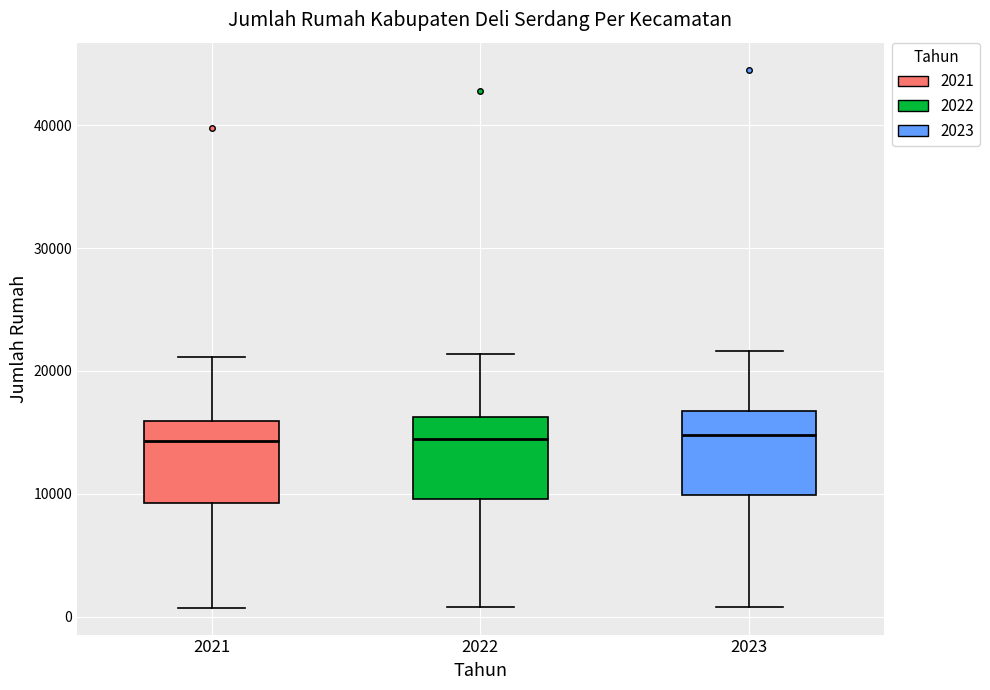

Reading left to right, transcribe this box plot: for each box, give where its median line is, the range the box spans, and where its two whiskers end, as read against the y-axis. The values are not printed on the chart, so give them approximately, as read against the axis.

2021: median 14000, box 9000 to 16000, whiskers 1000 to 21000
2022: median 14000, box 10000 to 16000, whiskers 1000 to 21000
2023: median 15000, box 10000 to 17000, whiskers 1000 to 22000